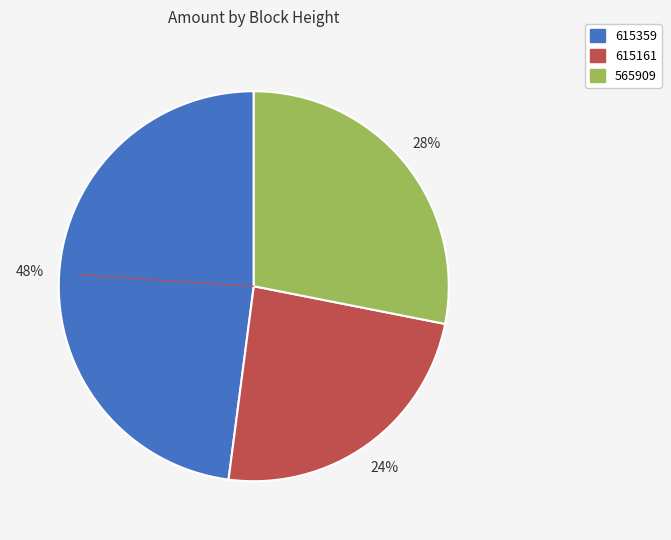

Does any single category account for the majority?

No